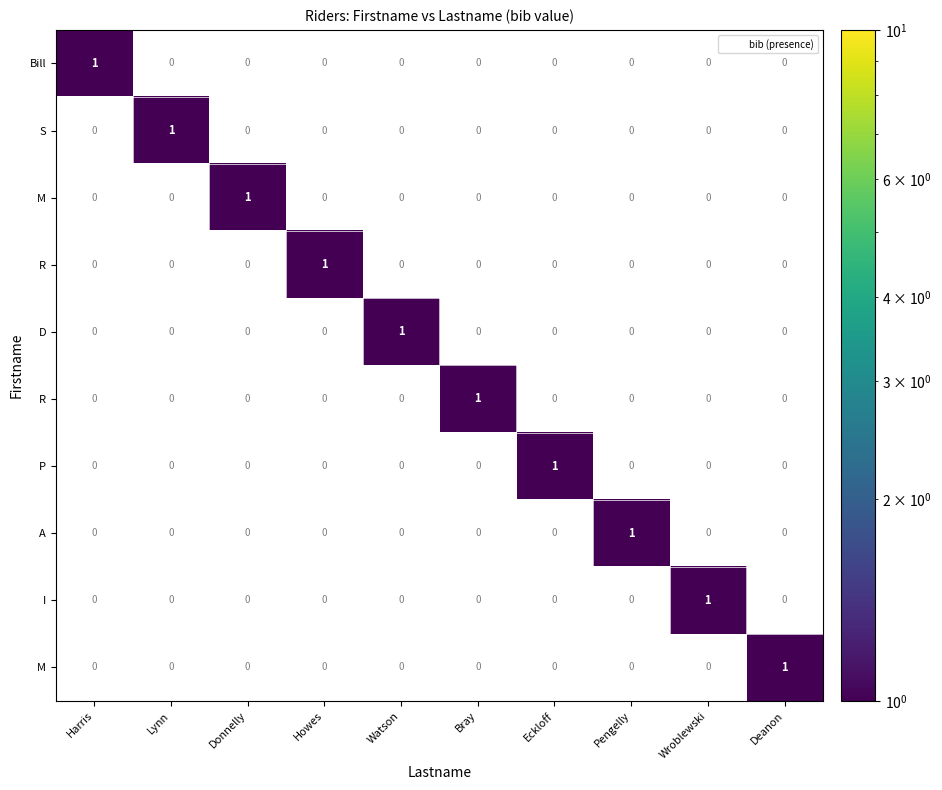

What is the maximum value shown in the chart?

1